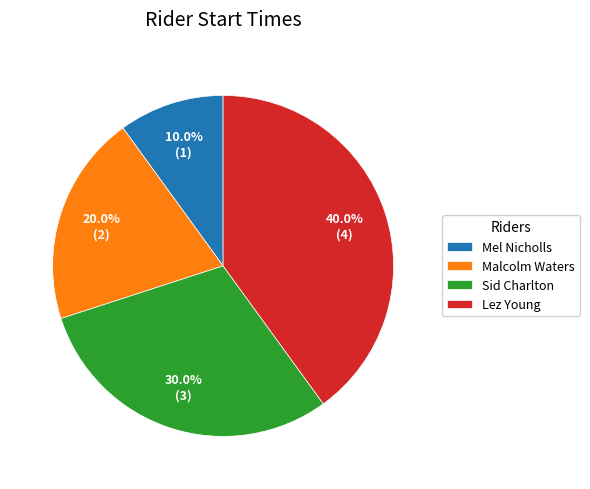

Combined, what portion of the pie is Sid Charlton and Mel Nicholls?

40.0%